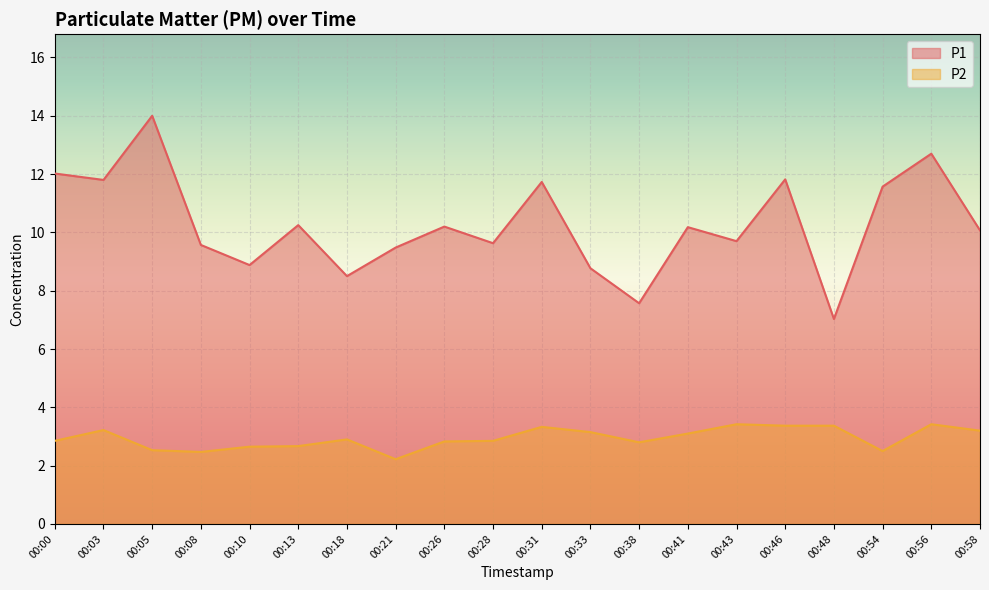

What is the total value across all series at 00:38?

10.4